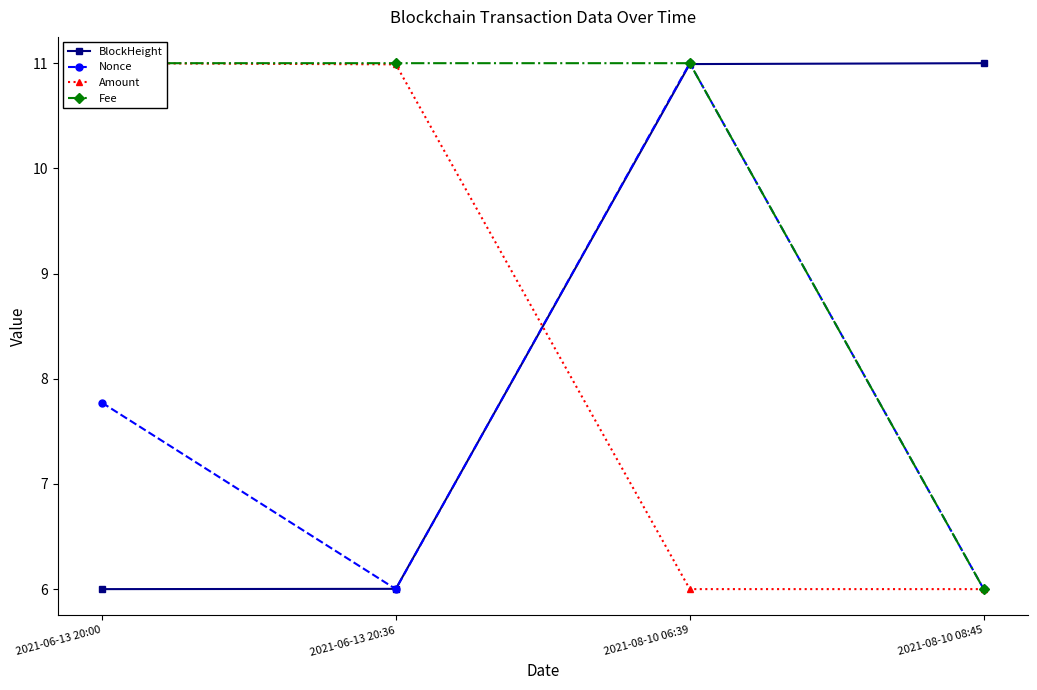

How many data points in Fee are less than 10?

1